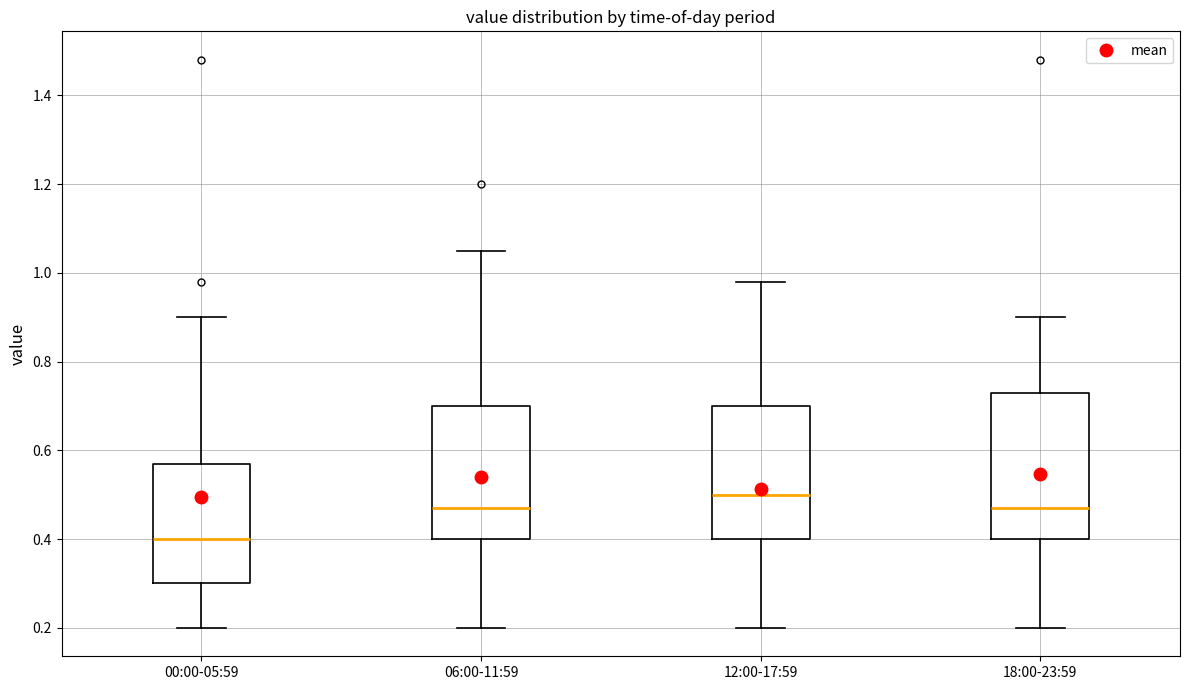

Which box has the highest median line?

12:00-17:59